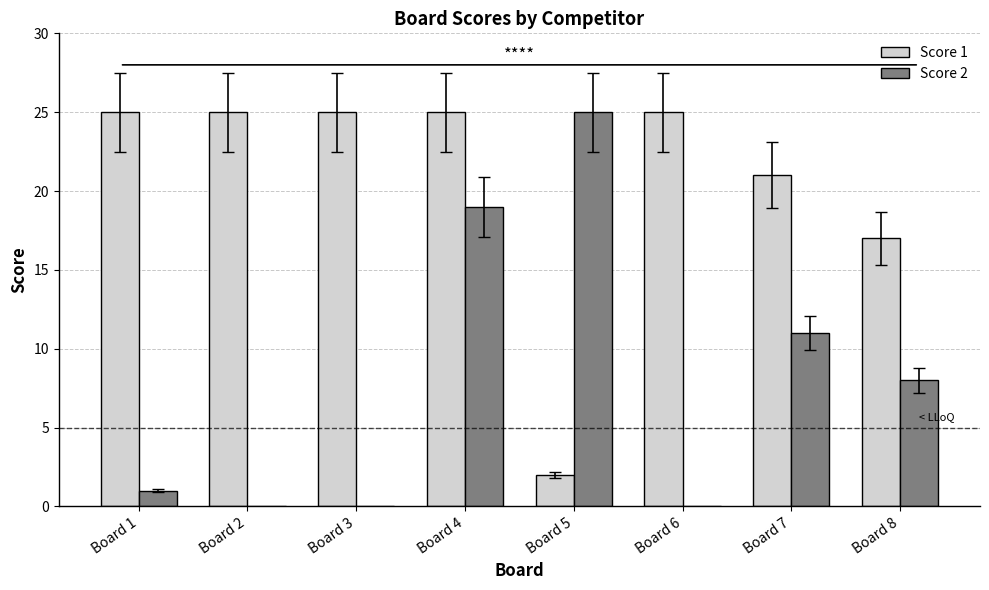

Is it true that Score 2 equals 14 at Board 7?

False